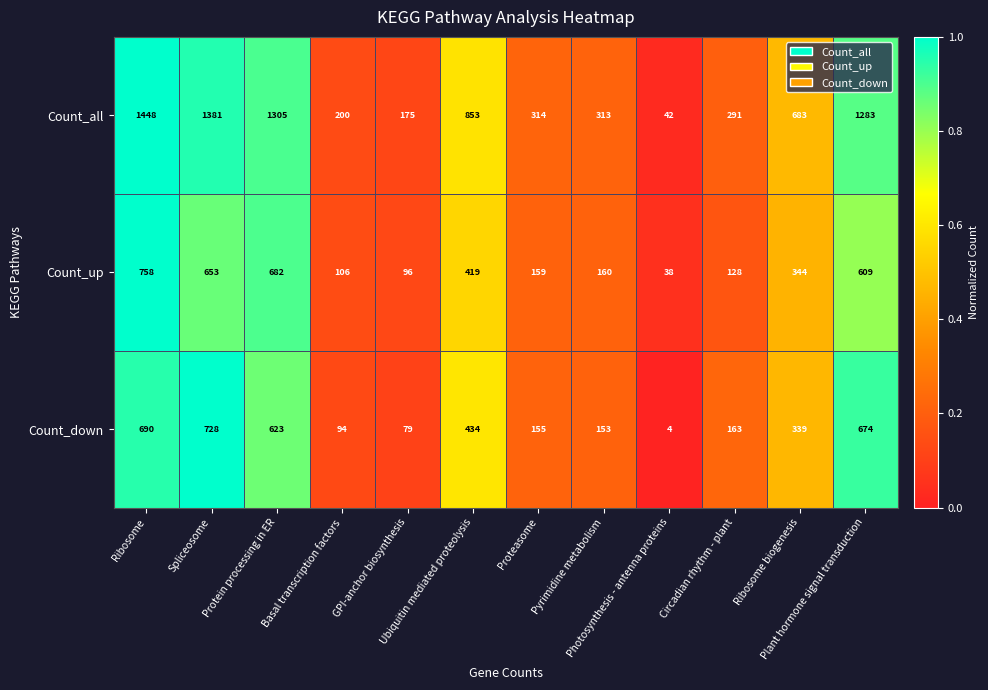

What is the average value of the Count_all series?

691